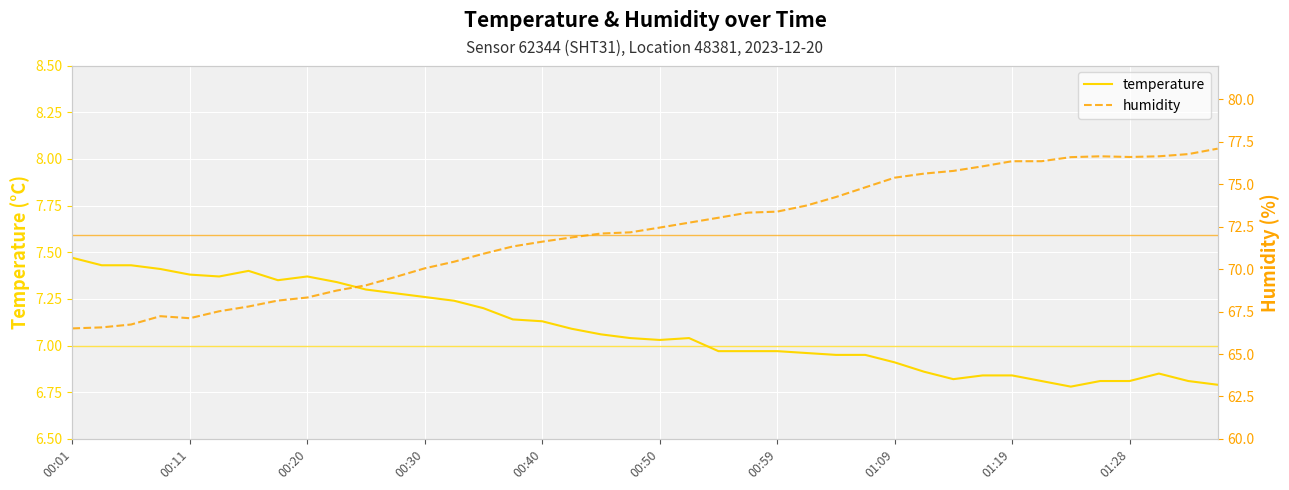

What is the highest value of the humidity series?

77.1